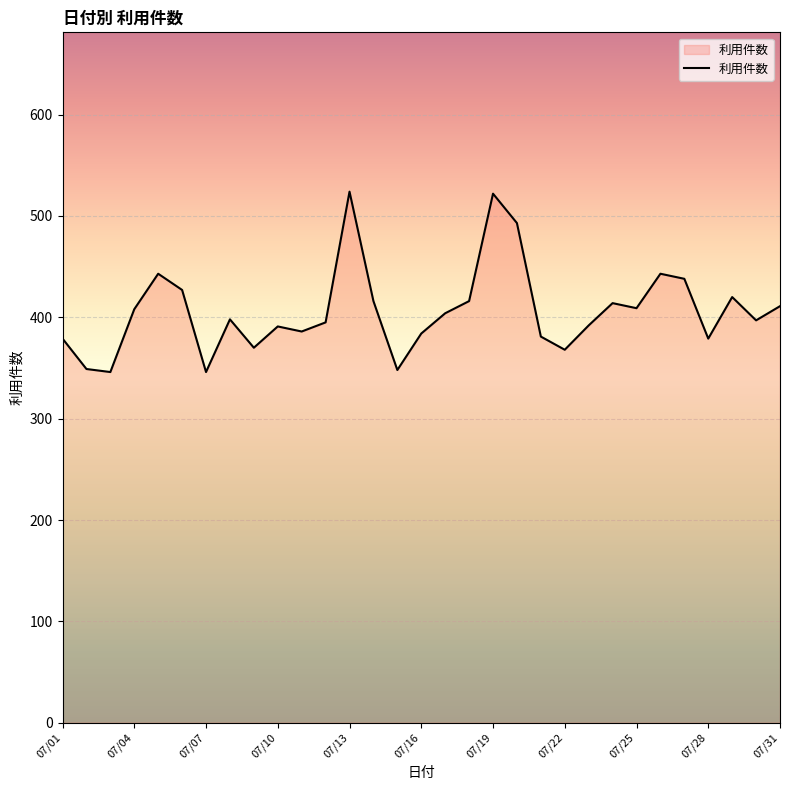

What is the smallest value displayed?

346